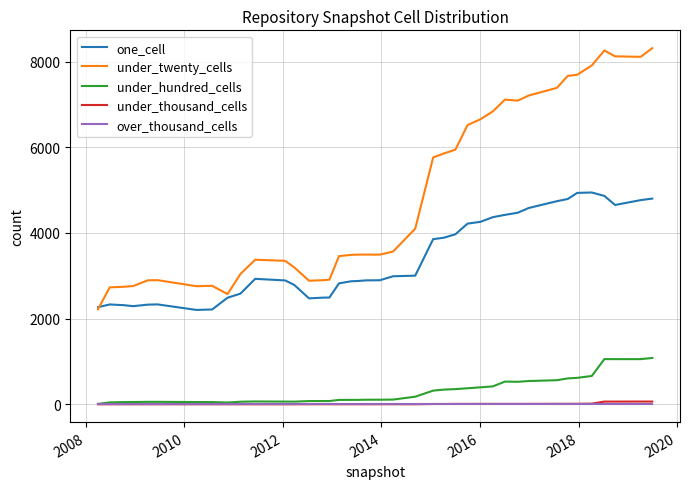

Which series has the widest spread of values?

under_twenty_cells